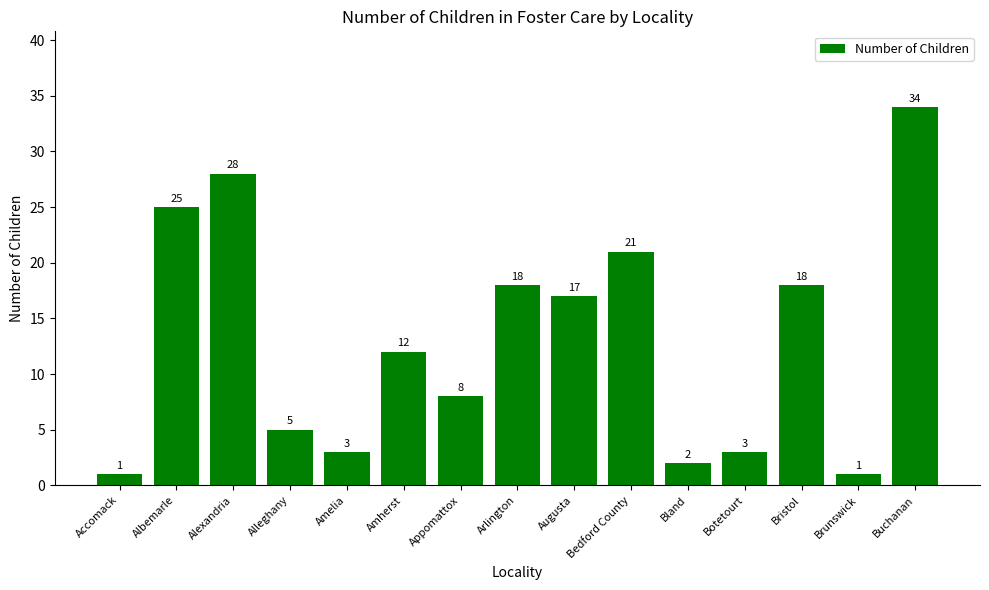

What is the label of the 11th bar from the right?

Amelia